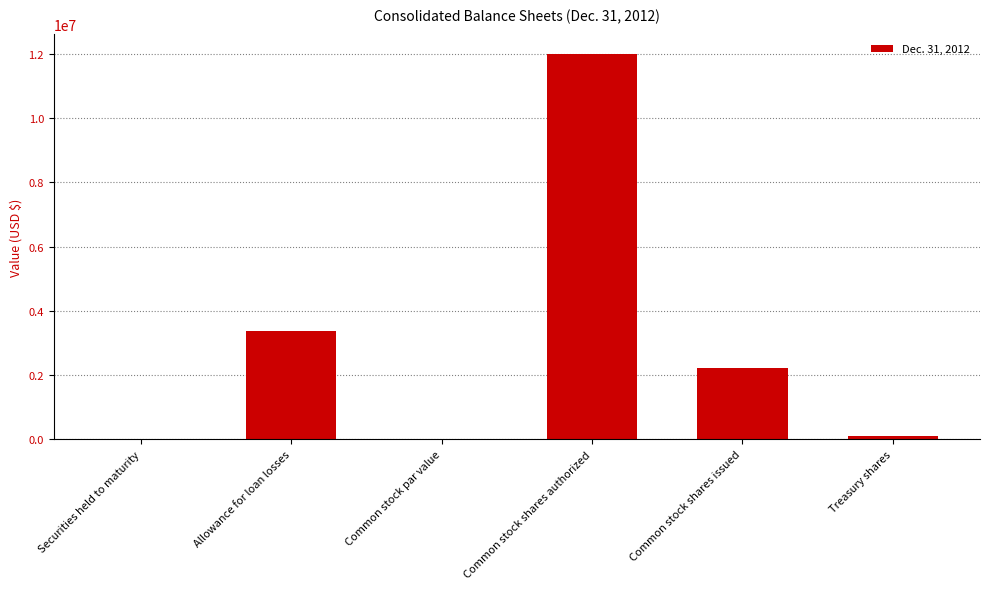

At which label does the data first exceed 2224911?

Allowance for loan losses